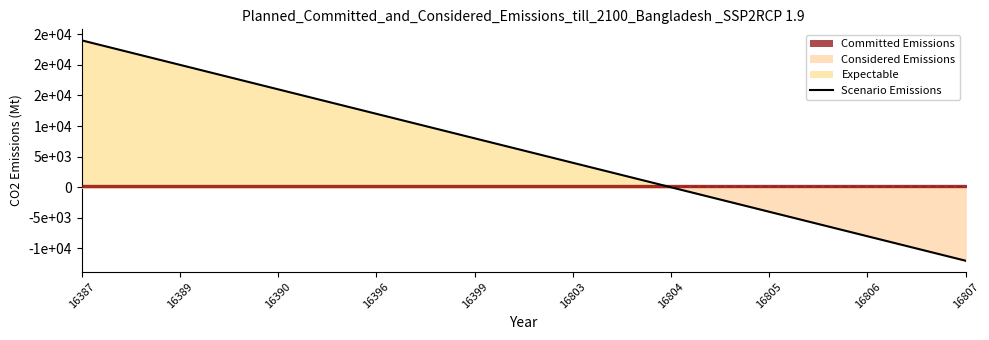

What is the sum of the values at 16387 and 16390?

40000